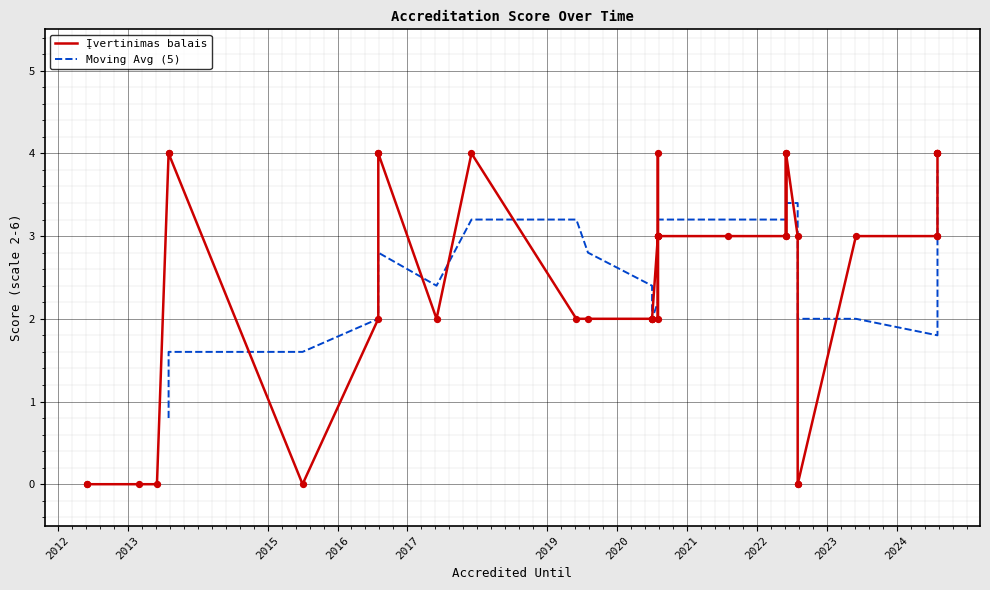

What is the ratio of the value at 2020-07-01 to the value at 2020-08-31?

0.7